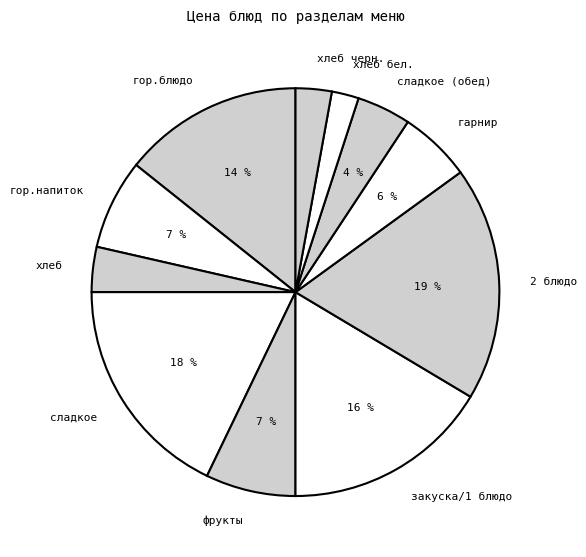

Is it true that закуска/1 блюдо is 16% of the pie?

True